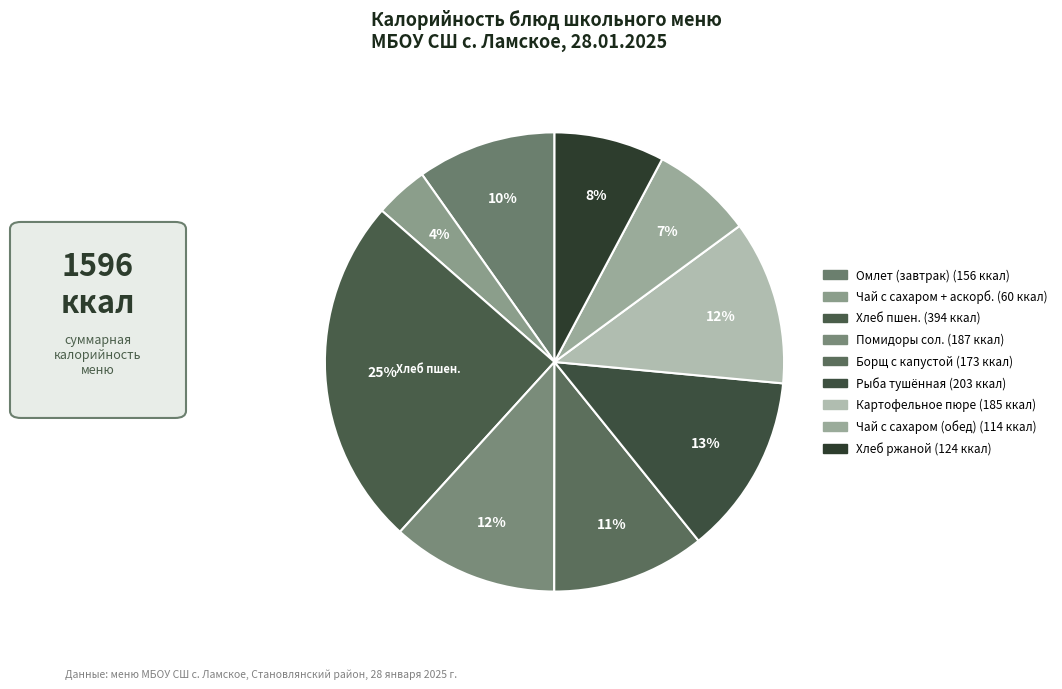

Does Картофельное пюре represent more than half of the total?

No